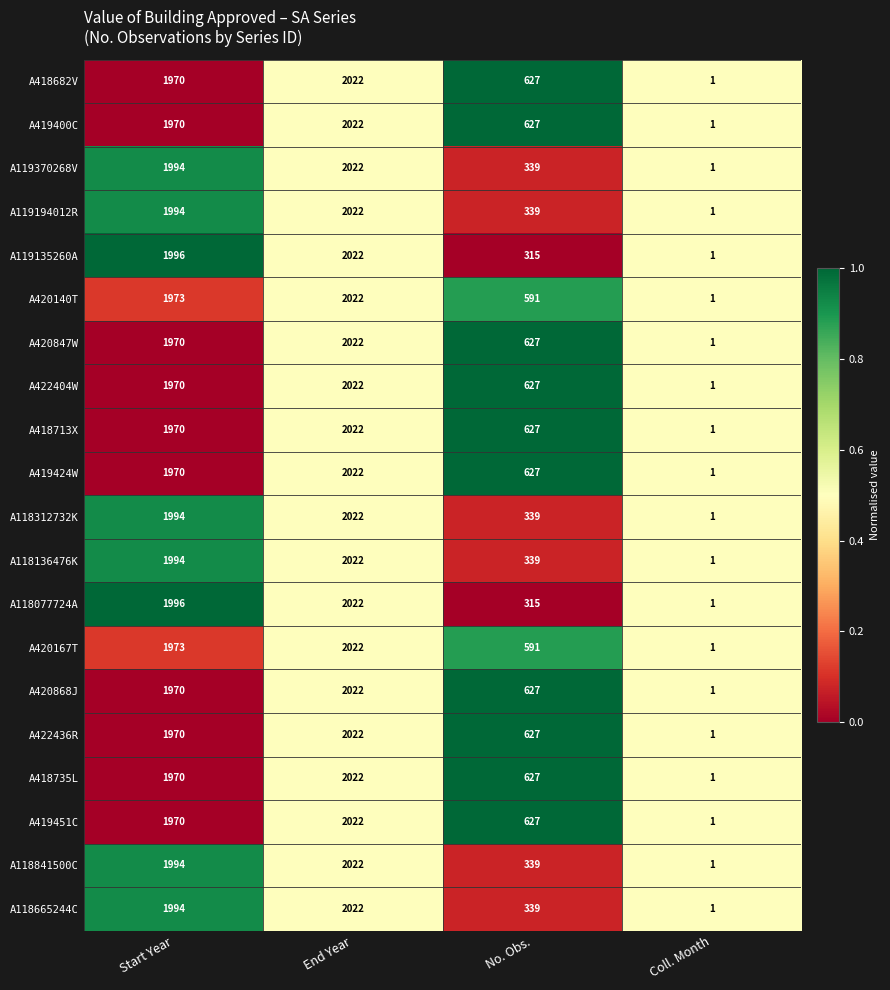

Is it true that A118077724A equals 3624 at End Year?

False